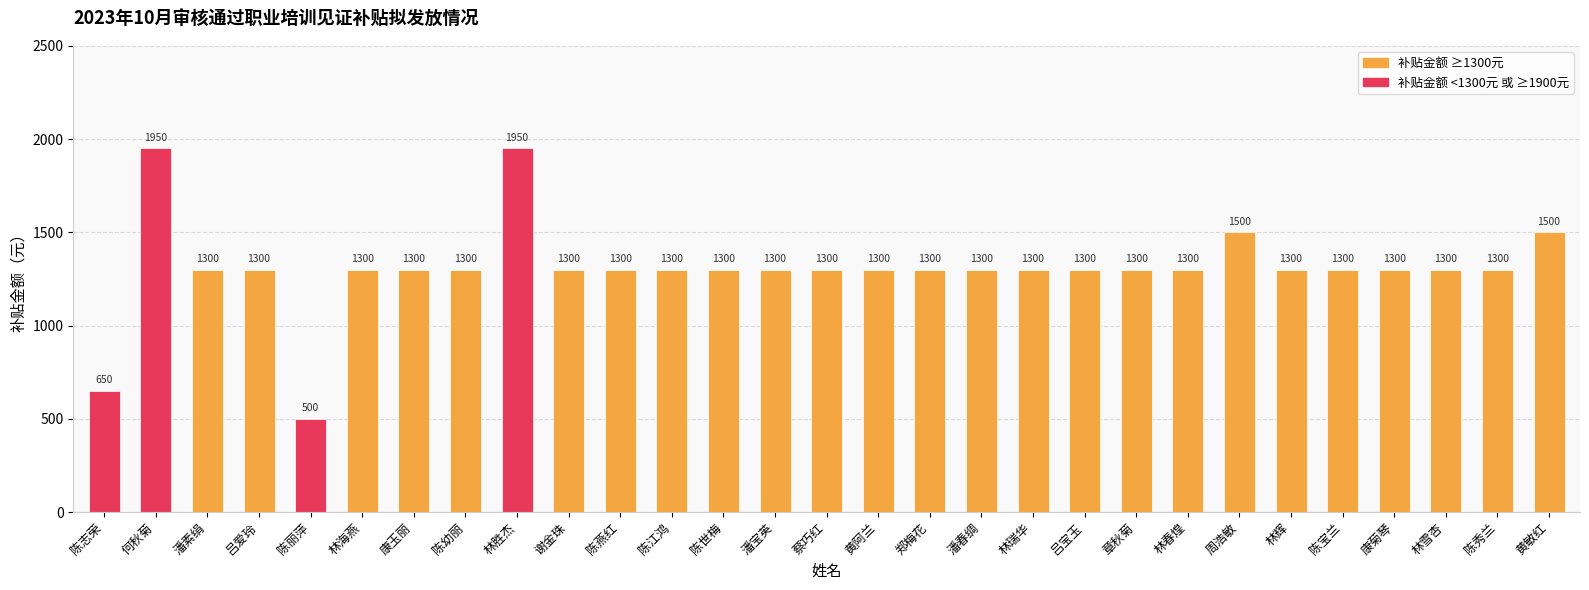

How many bars are there in total?

29